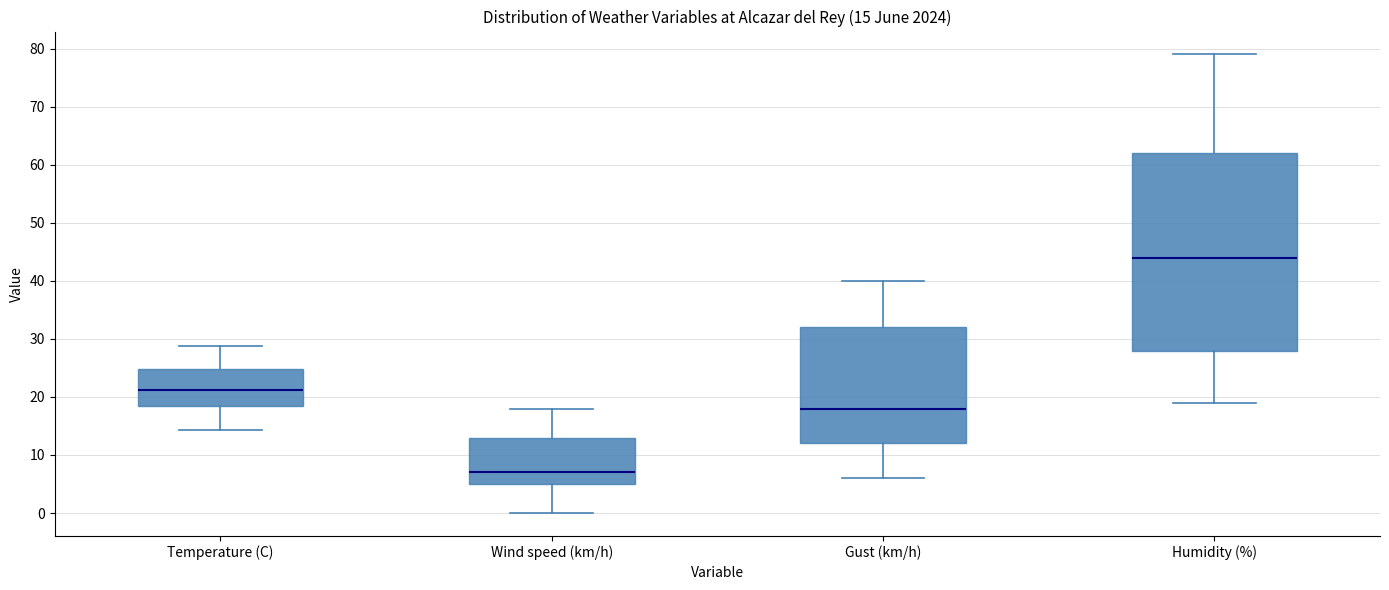

Which box is the tallest, from its lower edge to its upper edge?

Humidity (%)